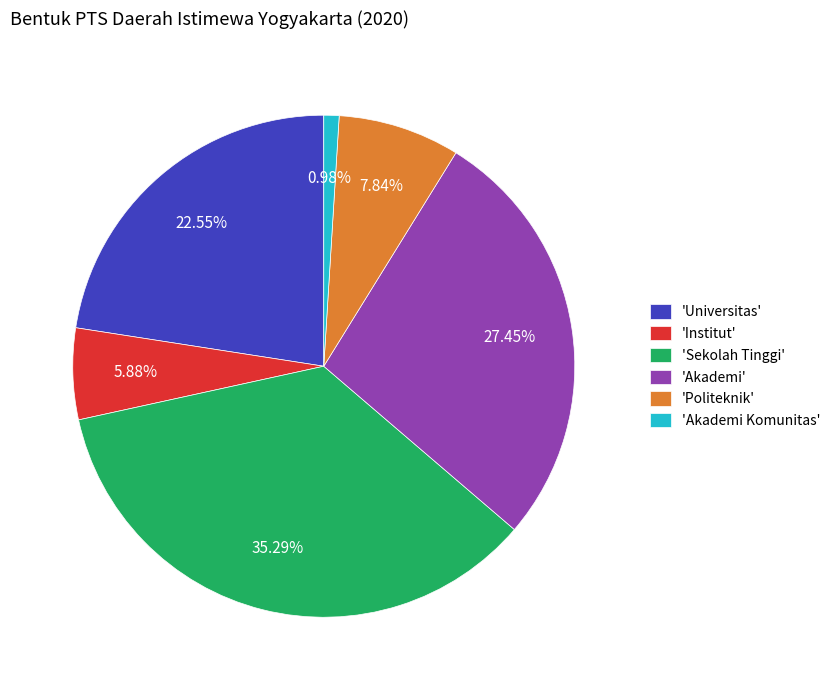

Approximately how many times larger is the value at 'Akademi' compared to 'Institut'?

4.7